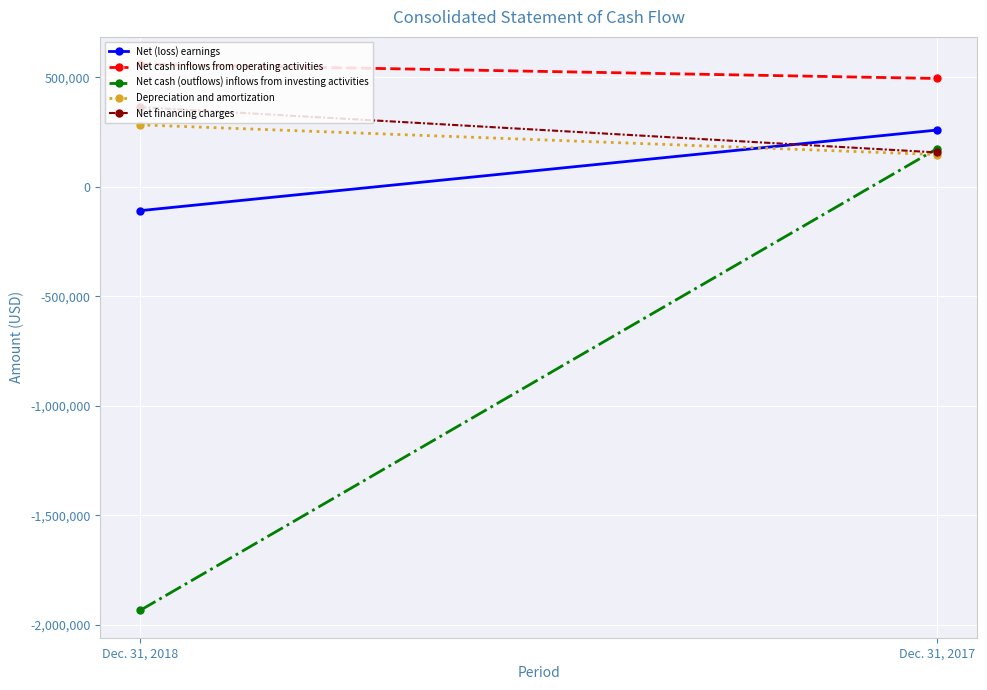

Reading left to right, what are all the values shown in this chart?

Net (loss) earnings: Dec. 31, 2018=-108906	Dec. 31, 2017=259285
Net cash inflows from operating activities: Dec. 31, 2018=559844	Dec. 31, 2017=494600
Net cash (outflows) inflows from investing activities: Dec. 31, 2018=-1934173	Dec. 31, 2017=174850
Depreciation and amortization: Dec. 31, 2018=282806	Dec. 31, 2017=147186
Net financing charges: Dec. 31, 2018=363884	Dec. 31, 2017=156842